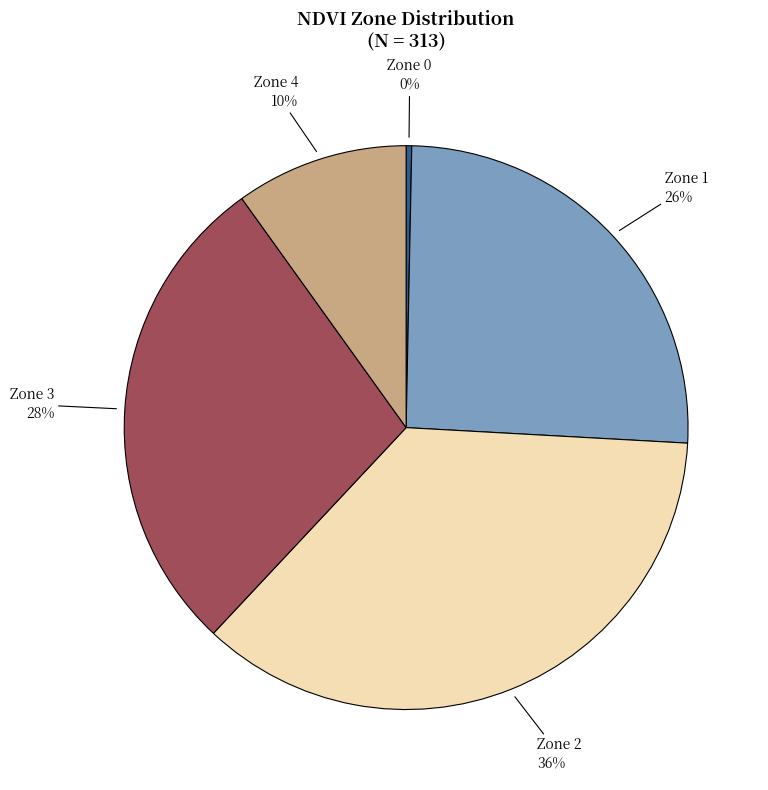

Is there any slice that represents more than half of the pie?

No